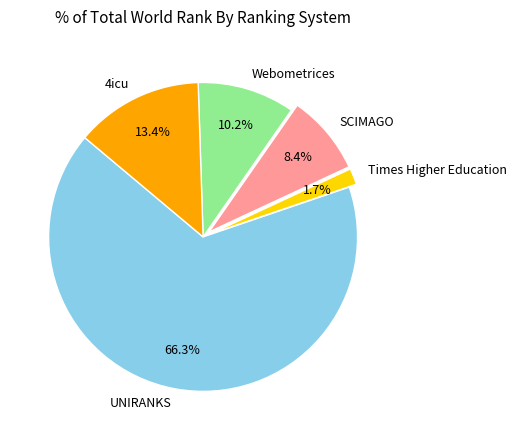

Rank the categories by value from highest to lowest.

UNIRANKS, 4icu, Webometrices, SCIMAGO, Times Higher Education